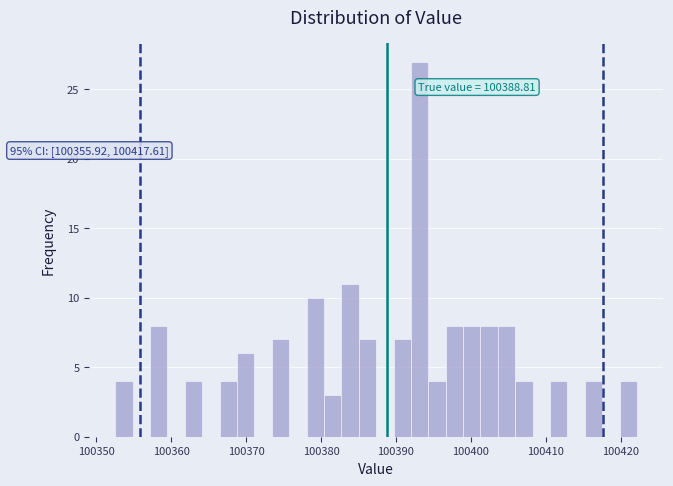

Around what value on the x-axis is the tallest bar? Give the approximate position of its centre, as read against the axis.

100393